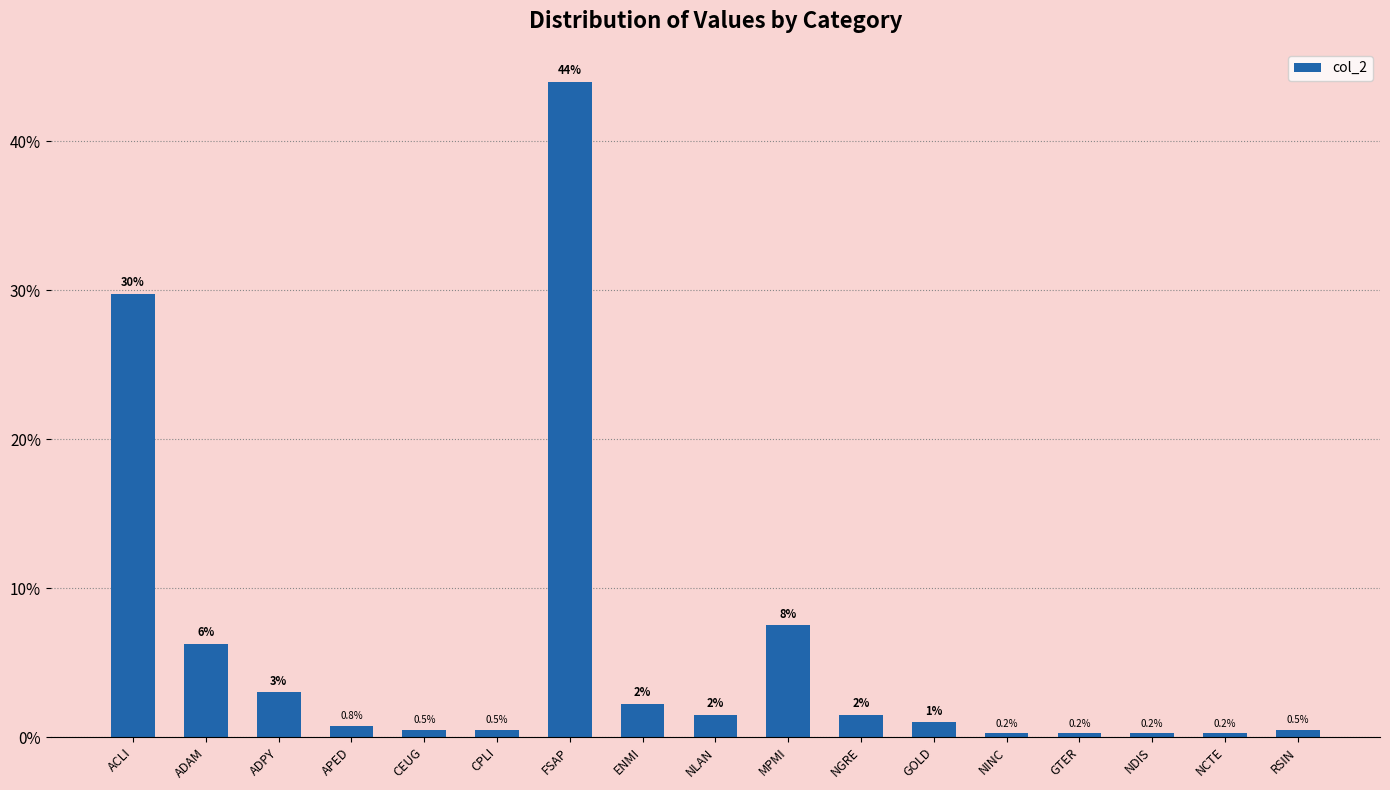

Is it true that the value at CPLI is 0.5?

True